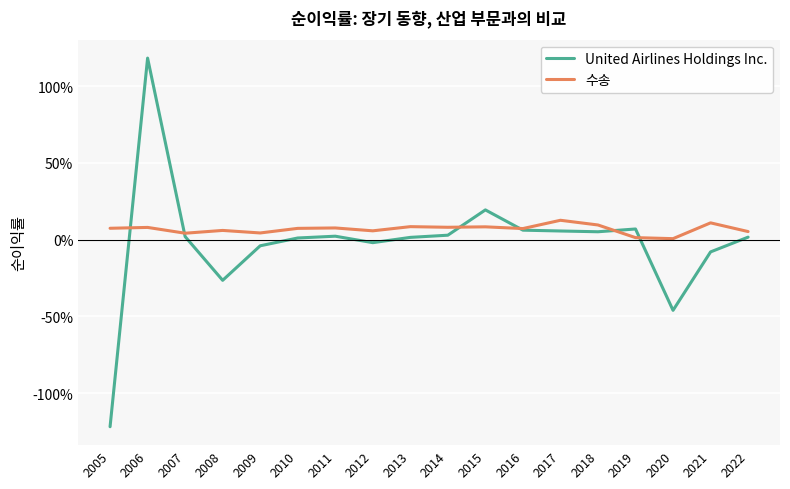

What are all the series names shown in the legend?

United Airlines Holdings Inc., 수송